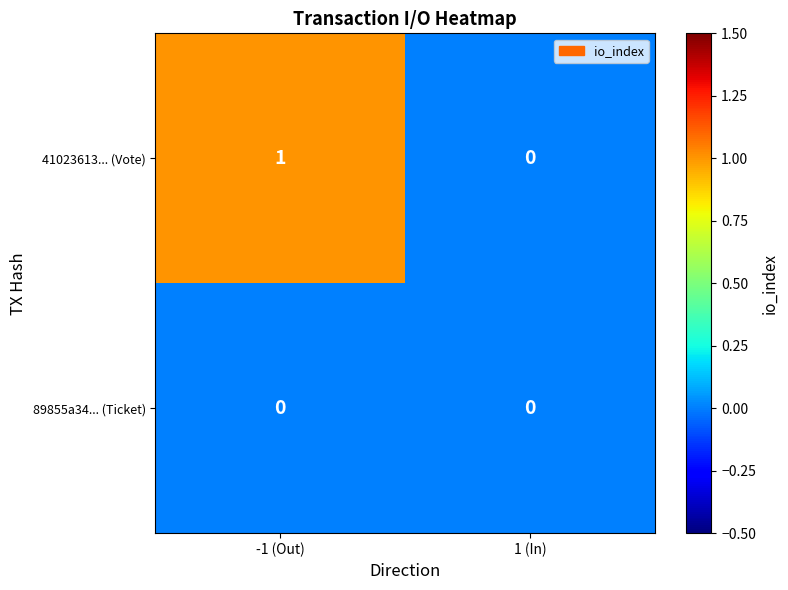

Is it true that 41023613... (Vote) equals 0 at -1 (Out)?

False